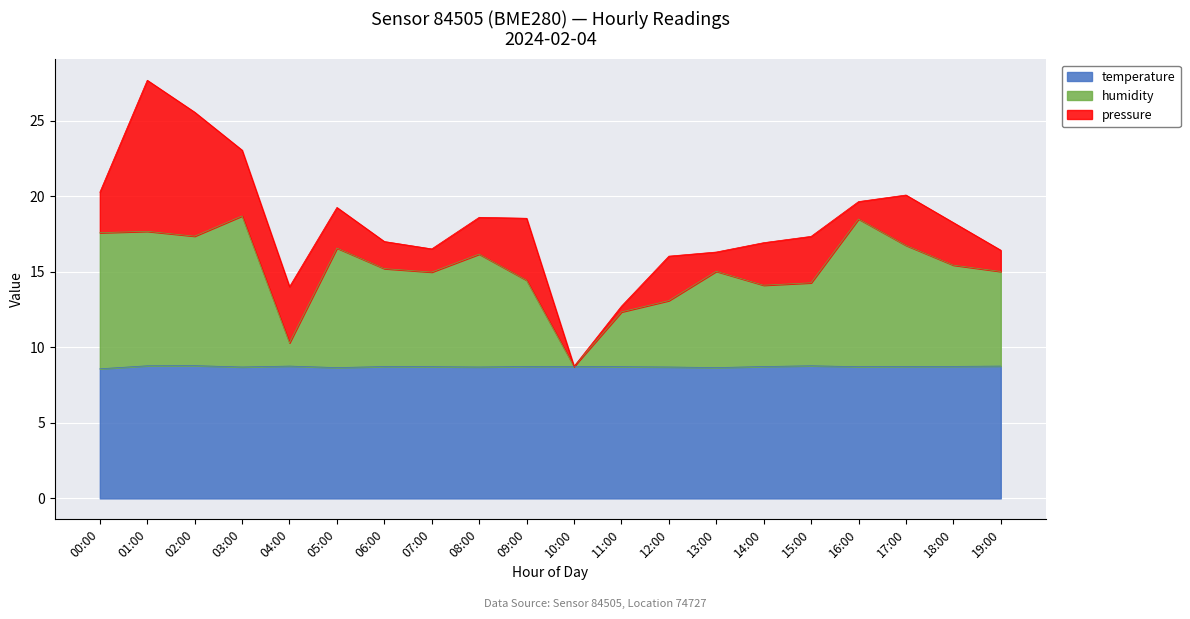

What is the difference between the maximum and minimum values in the temperature series?

0.2